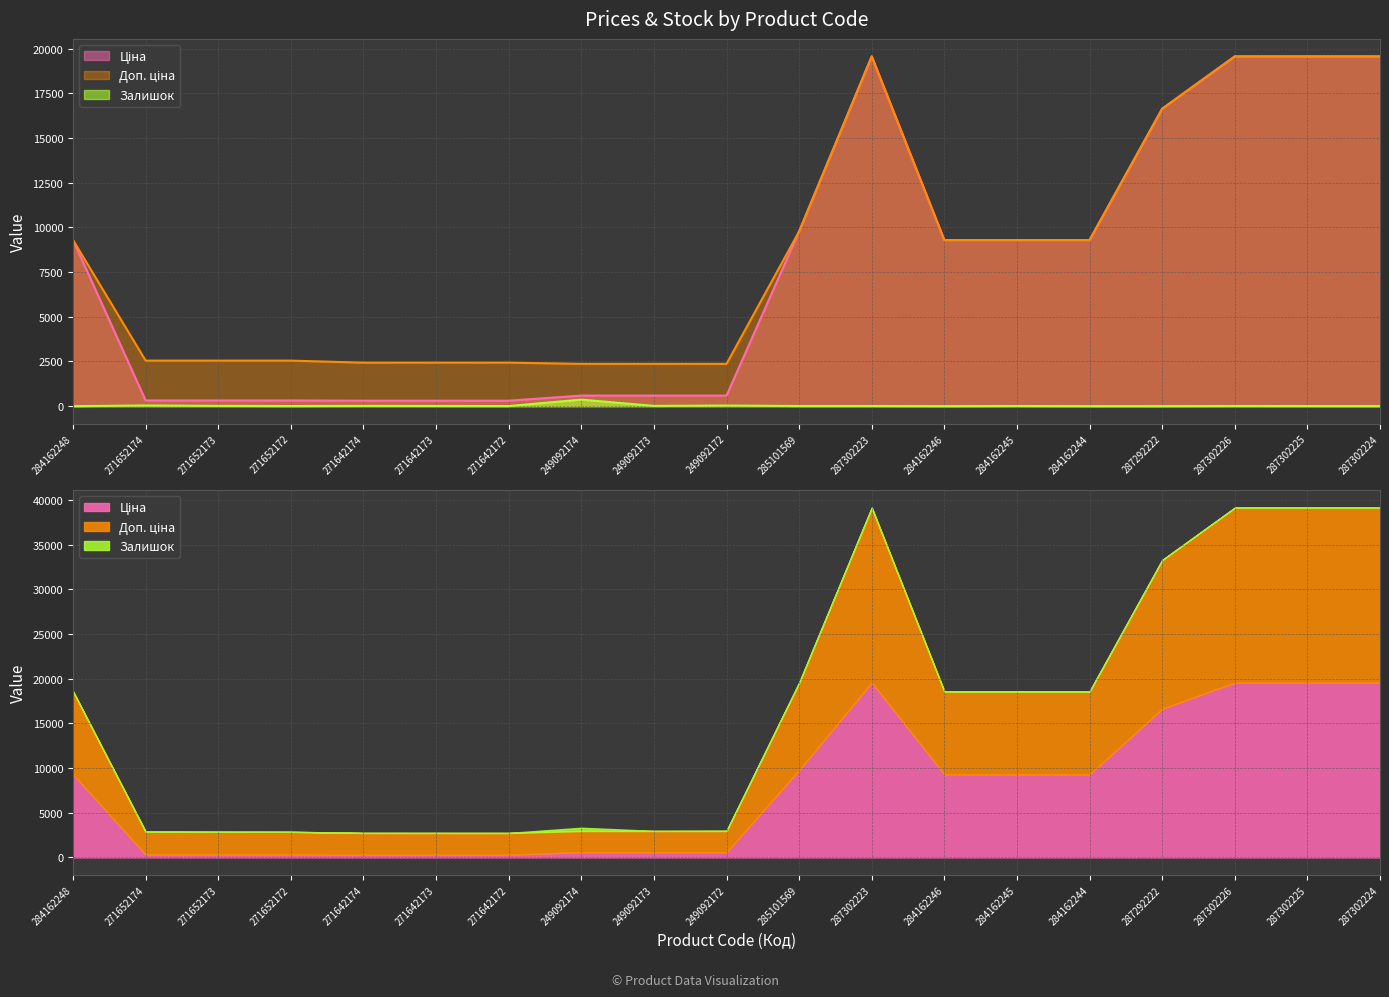

At how many categories does at least one series exceed 6431?

10